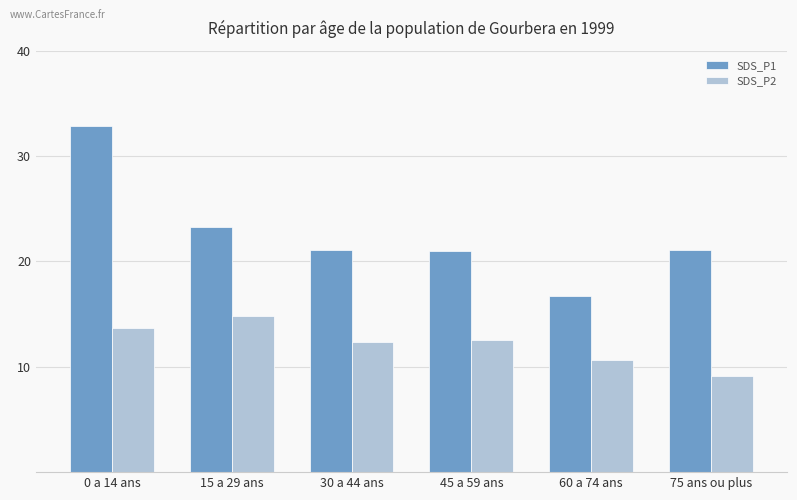

At which category is the sum across all series the highest?

0 a 14 ans